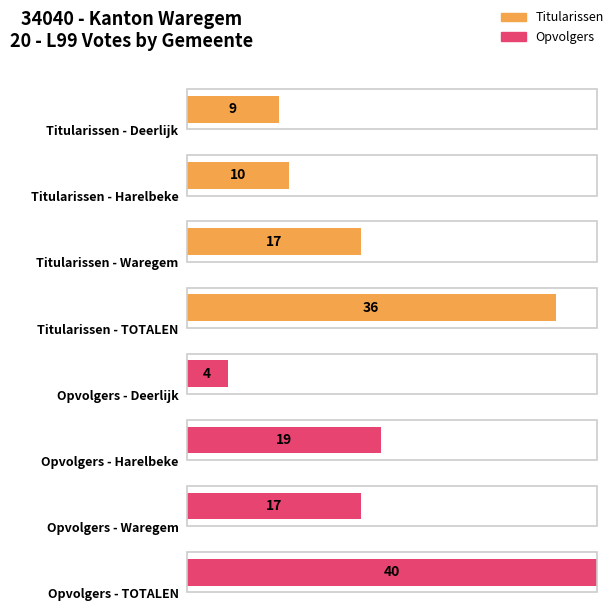

What is the label of the 2nd bar from the left?

Harelbeke